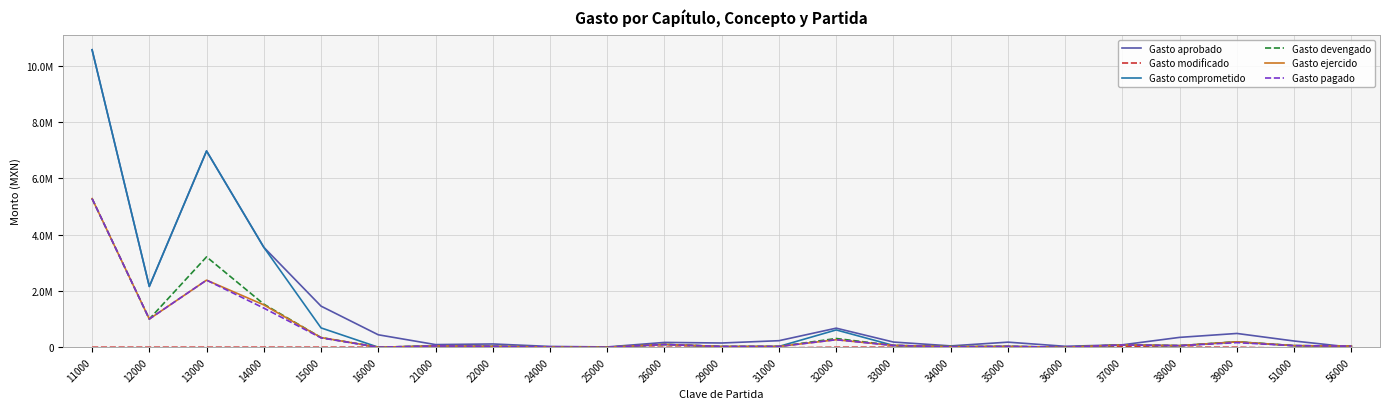

What is the spread (max minus min) of values at 35000?

176600.0